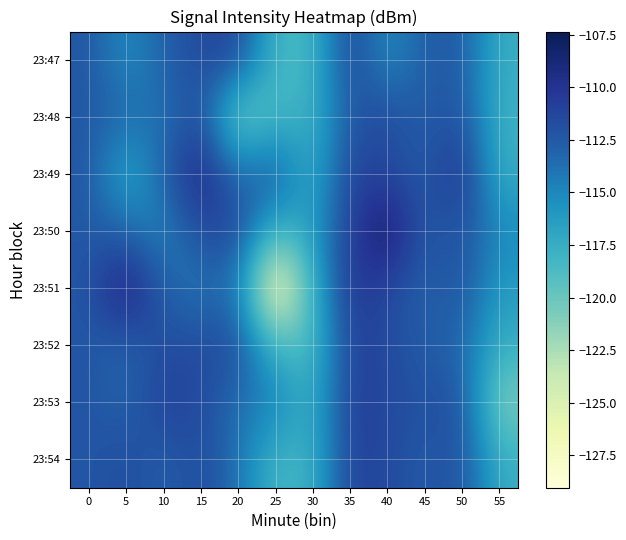

Reading left to right, what are all the values shown in this chart?

23:47: 0=-112.3	5=-115.5	10=-112.9	15=-111.5	20=-111.2	25=-118.4	30=-118.4	35=-110.9	40=-115.6	45=-112.7	50=-112.5	55=-117.6
23:48: 0=-112.4	5=-113.2	10=-114.1	15=-111.5	20=-121.2	25=-118.4	30=-117.9	35=-112.4	40=-111.5	45=-112.8	50=-111.9	55=-118.0
23:49: 0=-112.3	5=-117.7	10=-112.9	15=-108.7	20=-113.8	25=-111.8	30=-117.9	35=-110.9	40=-111.5	45=-112.7	50=-109.8	55=-117.6
23:50: 0=-112.4	5=-113.2	10=-115.1	15=-111.5	20=-111.2	25=-118.4	30=-116.3	35=-110.9	40=-107.4	45=-112.7	50=-111.9	55=-115.1
23:51: 0=-112.3	5=-108.0	10=-112.9	15=-114.3	20=-113.8	25=-129.0	30=-117.9	35=-110.0	40=-111.5	45=-113.1	50=-111.9	55=-116.4
23:52: 0=-112.3	5=-113.2	10=-111.7	15=-111.5	20=-111.6	25=-118.4	30=-118.9	35=-110.9	40=-111.5	45=-112.7	50=-113.3	55=-117.6
23:53: 0=-112.1	5=-113.2	10=-110.8	15=-111.5	20=-113.8	25=-114.4	30=-117.9	35=-110.5	40=-111.5	45=-112.0	50=-111.9	55=-121.1
23:54: 0=-112.3	5=-111.6	10=-112.9	15=-111.5	20=-113.8	25=-118.4	30=-117.9	35=-110.9	40=-111.5	45=-112.7	50=-111.9	55=-117.6